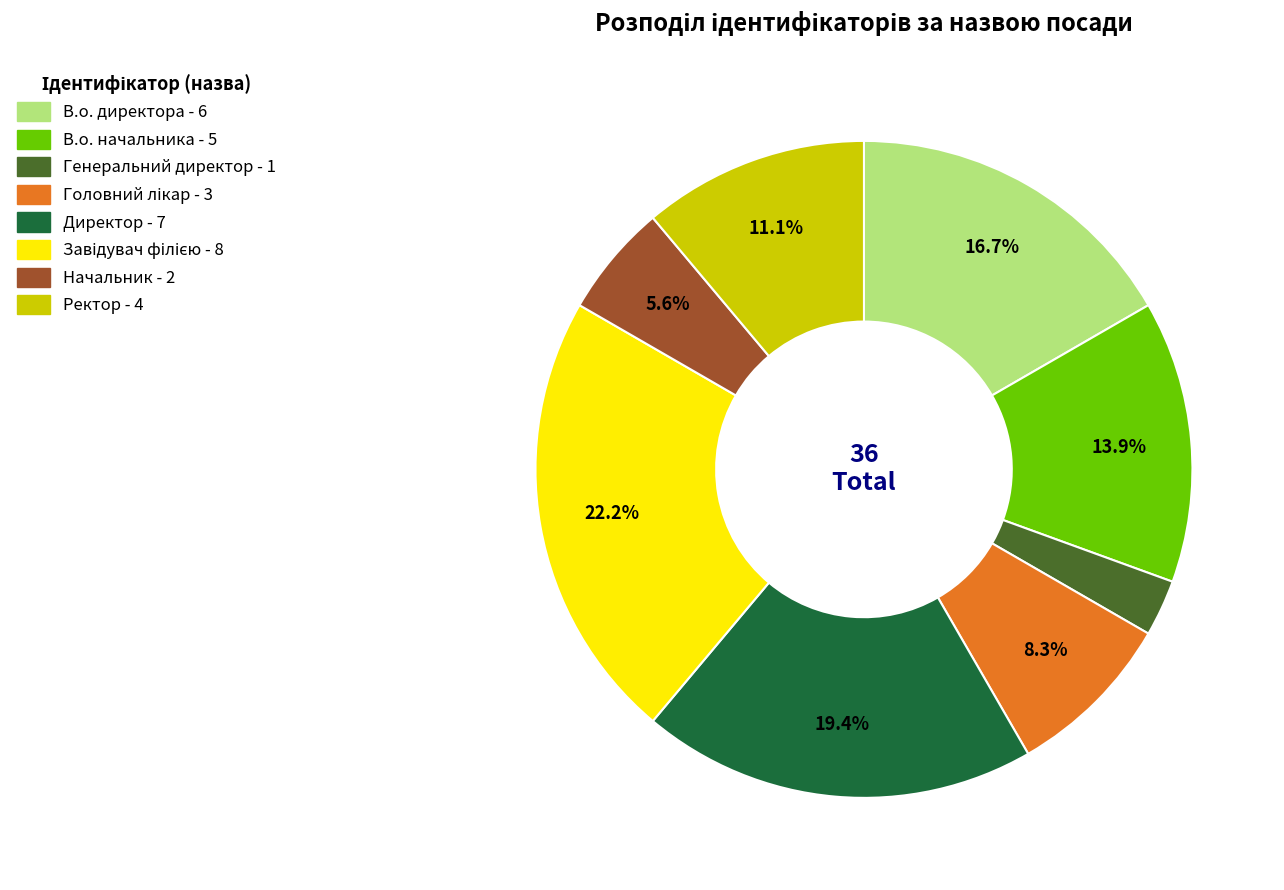

How many segments does this pie chart have?

8